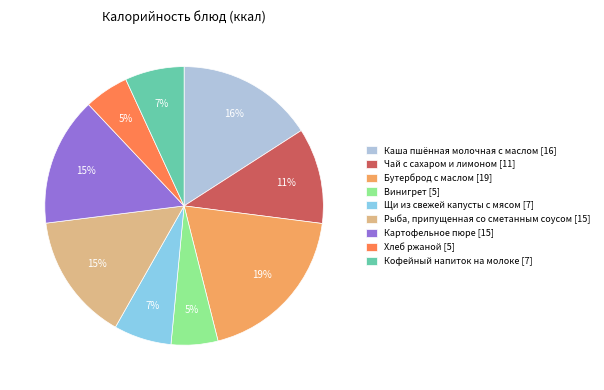

The Хлеб ржаной [5] slice represents 5% of the pie. True or false?

True